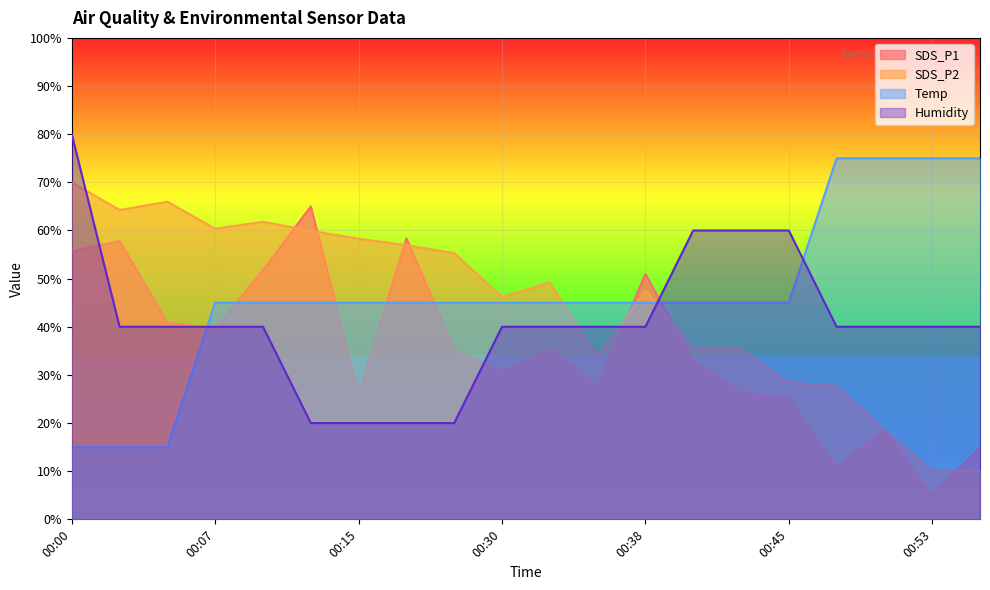

List the series in order of their peak value, highest first.

Humidity, Temp, SDS_P2, SDS_P1